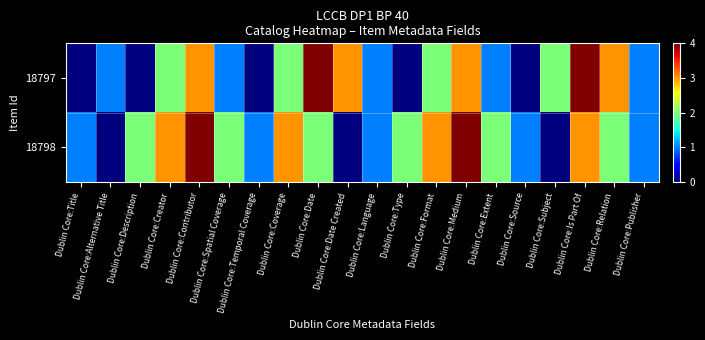

Reading right to left, transcribe all the data shown in this chart.

18797: Dublin Core:Publisher=1	Dublin Core:Relation=3	Dublin Core:Is Part Of=4	Dublin Core:Subject=2	Dublin Core:Source=0	Dublin Core:Extent=1	Dublin Core:Medium=3	Dublin Core:Format=2	Dublin Core:Type=0	Dublin Core:Language=1	Dublin Core:Date Created=3	Dublin Core:Date=4	Dublin Core:Coverage=2	Dublin Core:Temporal Coverage=0	Dublin Core:Spatial Coverage=1	Dublin Core:Contributor=3	Dublin Core:Creator=2	Dublin Core:Description=0	Dublin Core:Alternative Title=1	Dublin Core:Title=0
18798: Dublin Core:Publisher=1	Dublin Core:Relation=2	Dublin Core:Is Part Of=3	Dublin Core:Subject=0	Dublin Core:Source=1	Dublin Core:Extent=2	Dublin Core:Medium=4	Dublin Core:Format=3	Dublin Core:Type=2	Dublin Core:Language=1	Dublin Core:Date Created=0	Dublin Core:Date=2	Dublin Core:Coverage=3	Dublin Core:Temporal Coverage=1	Dublin Core:Spatial Coverage=2	Dublin Core:Contributor=4	Dublin Core:Creator=3	Dublin Core:Description=2	Dublin Core:Alternative Title=0	Dublin Core:Title=1